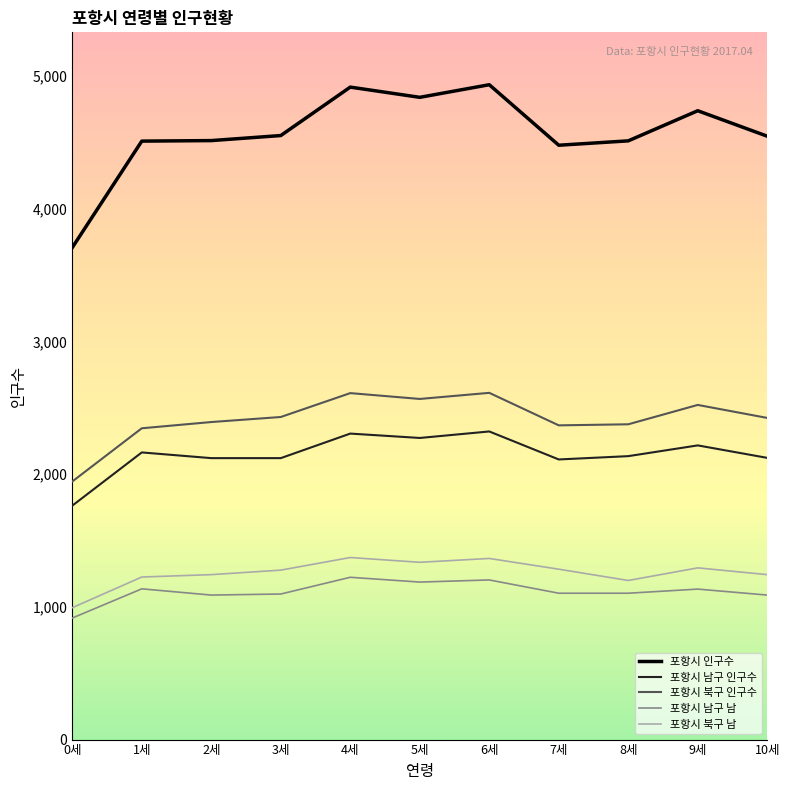

True or false: 포항시 북구 남 and 포항시 인구수 cross at least once.

False